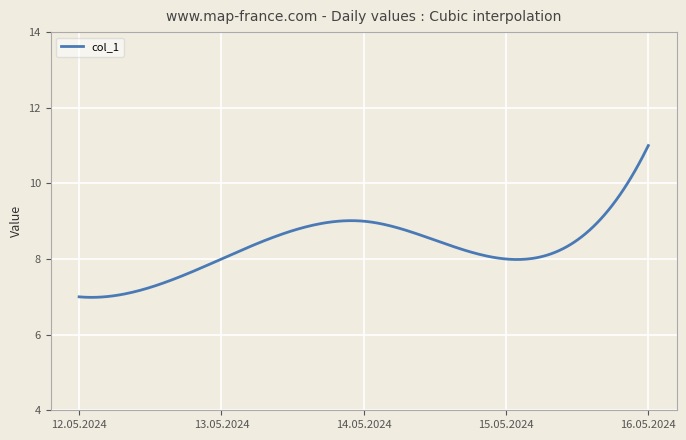

How many categories are shown in the chart?

300